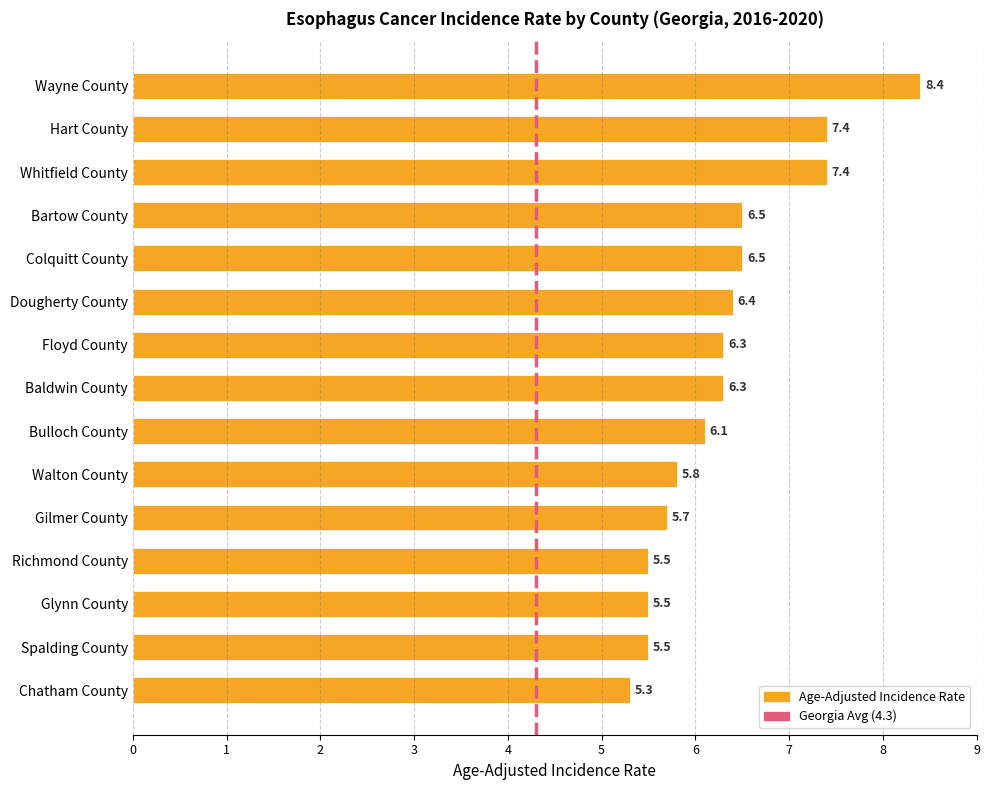

What is the average value?

6.3